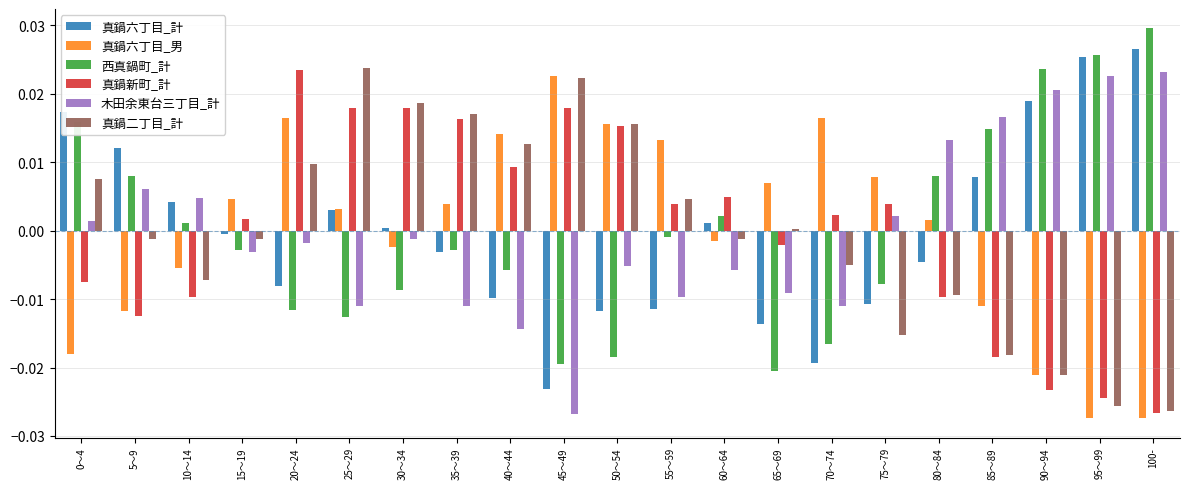

What are all the series names shown in the legend?

真鍋六丁目_計, 真鍋六丁目_男, 西真鍋町_計, 真鍋新町_計, 木田余東台三丁目_計, 真鍋二丁目_計